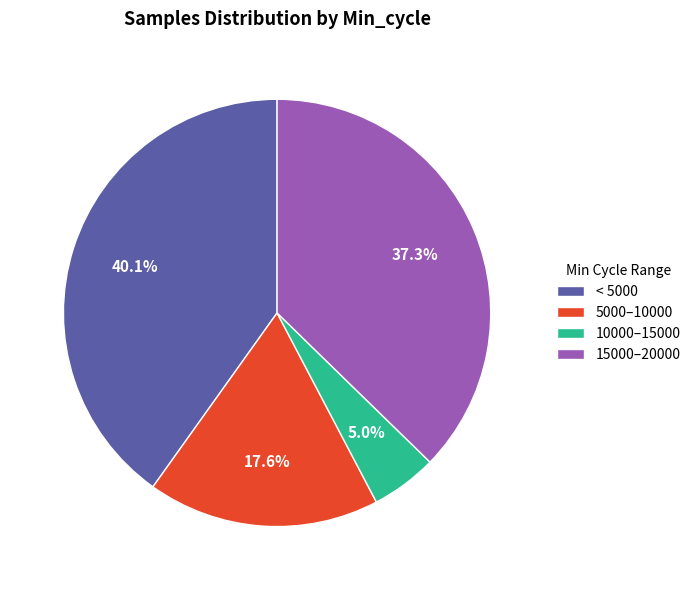

Is there any slice that represents more than half of the pie?

No